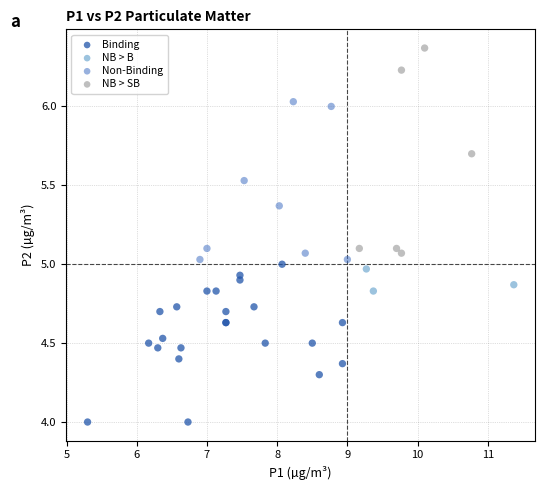

Which series contains the lowest Y value?

Binding